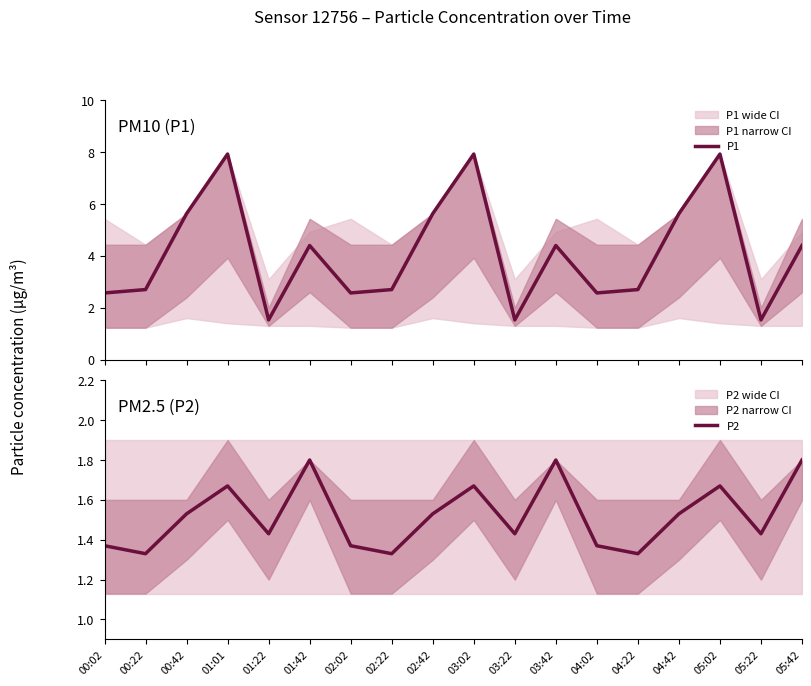

At which label is P2 closest to 1?

00:22